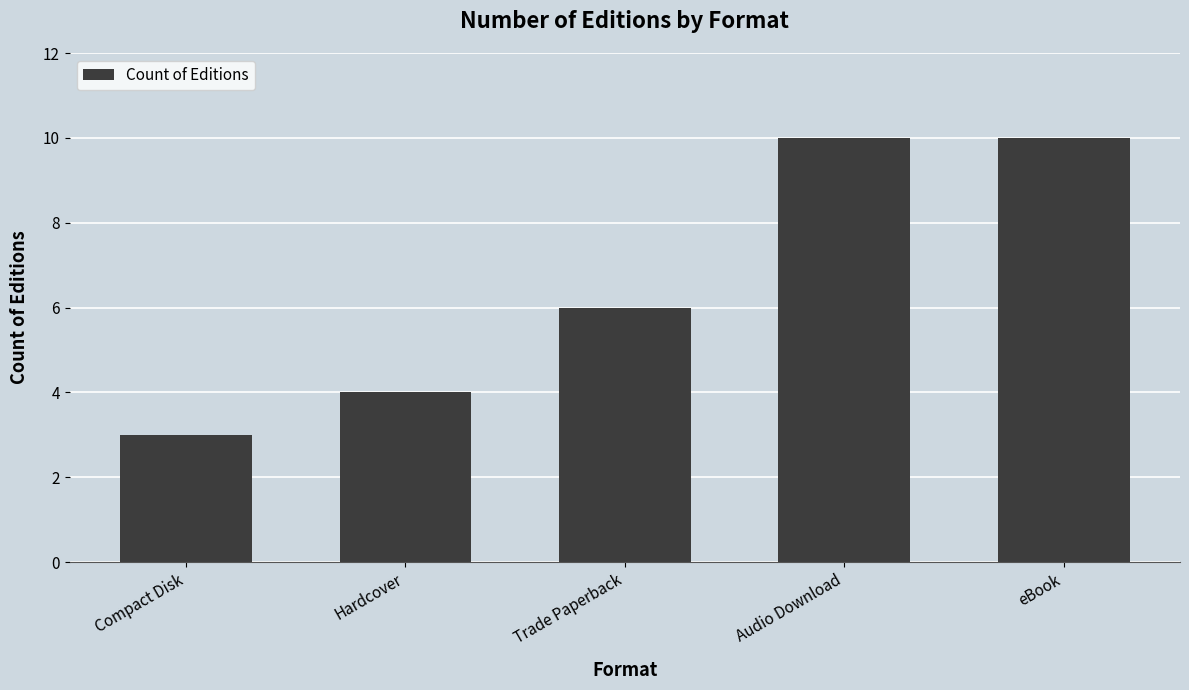

At which category does the chart reach its minimum across all series?

Compact Disk